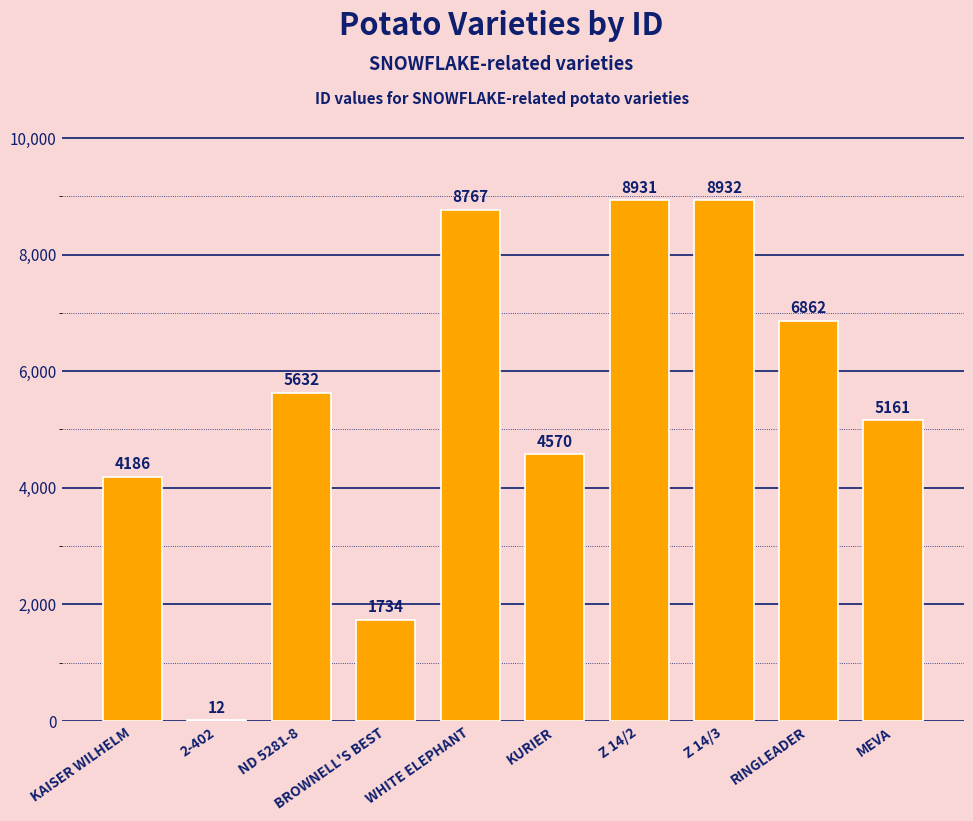

Reading left to right, transcribe all the data shown in this chart.

KAISER WILHELM=4186	2-402=12	ND 5281-8=5632	BROWNELL'S BEST=1734	WHITE ELEPHANT=8767	KURIER=4570	Z 14/2=8931	Z 14/3=8932	RINGLEADER=6862	MEVA=5161